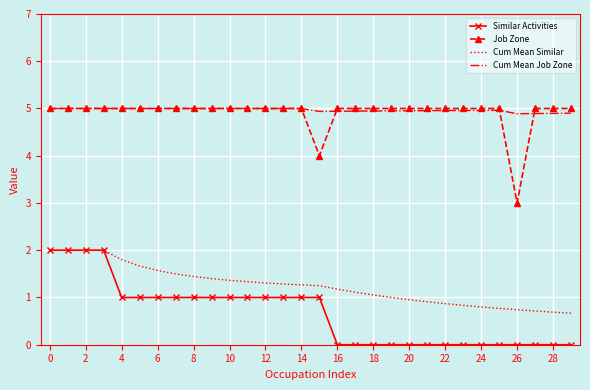

What is the minimum value for Job Zone?

3.0